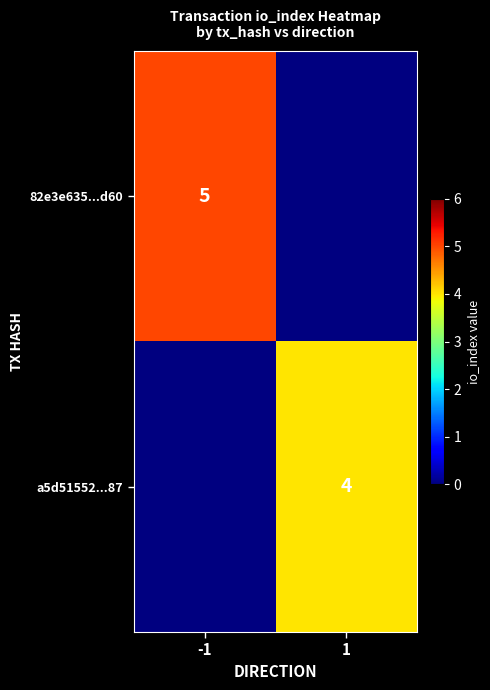

The value of a5d51552...87 at 1 is 7. True or false?

False